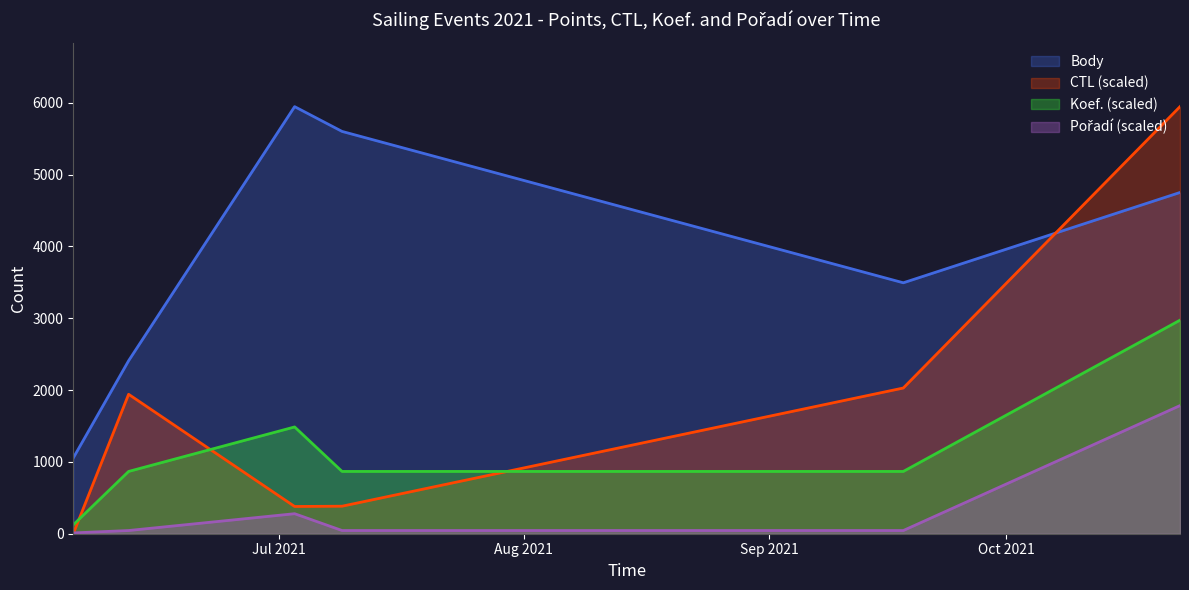

What are all the series names shown in the legend?

Body, CTL, Koef., Pořadí